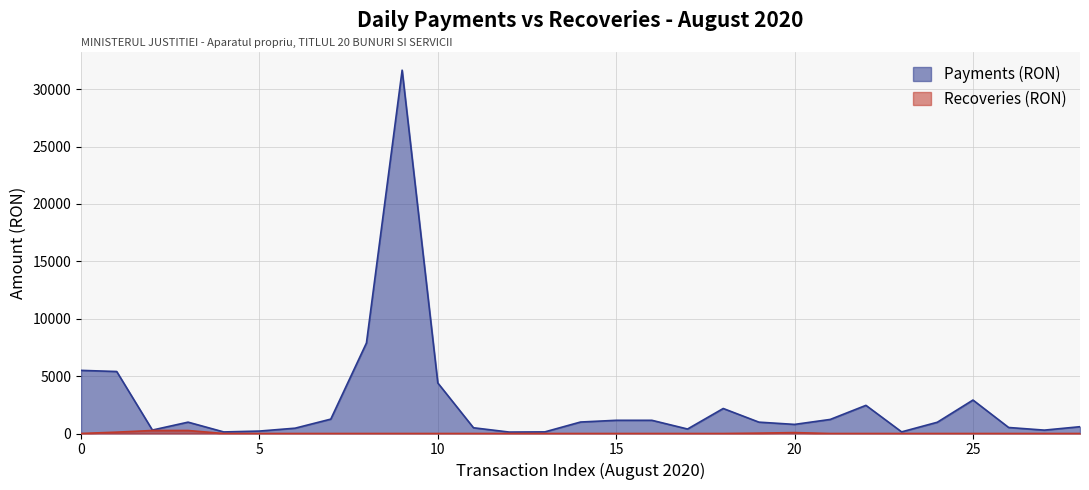

How many lines are shown in the chart?

2